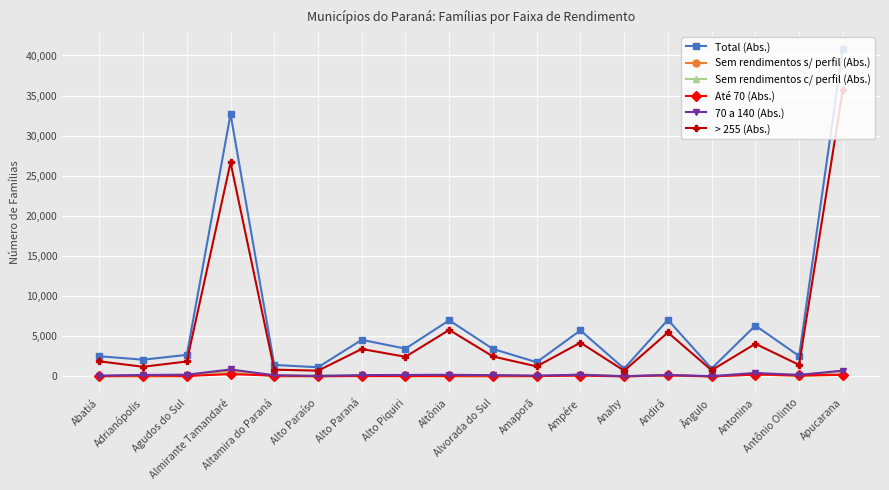

True or false: 70 a 140 (Abs.) has more than 0 interior local peaks.

True